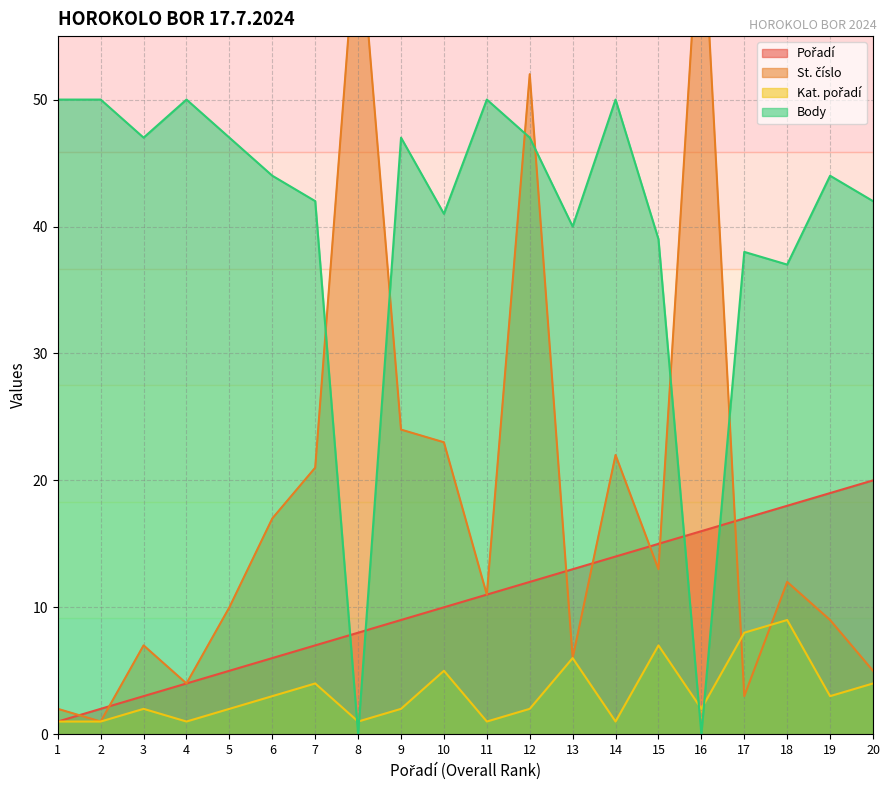

The Body series shows 19 at 20. True or false?

False